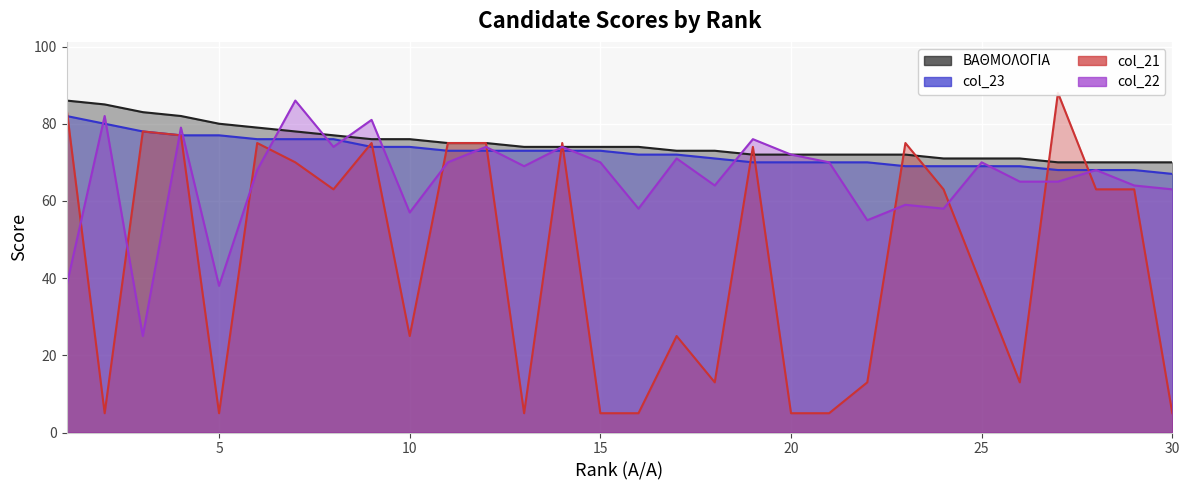

Reading left to right, extract all data points from this chart.

ΒΑΘΜΟΛΟΓΙΑ: 1=86	2=85	3=83	4=82	5=80	6=79	7=78	8=77	9=76	10=76	11=75	12=75	13=74	14=74	15=74	16=74	17=73	18=73	19=72	20=72	21=72	22=72	23=72	24=71	25=71	26=71	27=70	28=70	29=70	30=70
col_23: 1=82	2=80	3=78	4=77	5=77	6=76	7=76	8=76	9=74	10=74	11=73	12=73	13=73	14=73	15=73	16=72	17=72	18=71	19=70	20=70	21=70	22=70	23=69	24=69	25=69	26=69	27=68	28=68	29=68	30=67
col_21: 1=84	2=5	3=78	4=77	5=5	6=75	7=70	8=63	9=75	10=25	11=75	12=75	13=5	14=75	15=5	16=5	17=25	18=13	19=74	20=5	21=5	22=13	23=75	24=63	25=38	26=13	27=88	28=63	29=63	30=5
col_22: 1=38	2=82	3=25	4=79	5=38	6=68	7=86	8=74	9=81	10=57	11=70	12=74	13=69	14=74	15=70	16=58	17=71	18=64	19=76	20=72	21=70	22=55	23=59	24=58	25=70	26=65	27=65	28=68	29=64	30=63